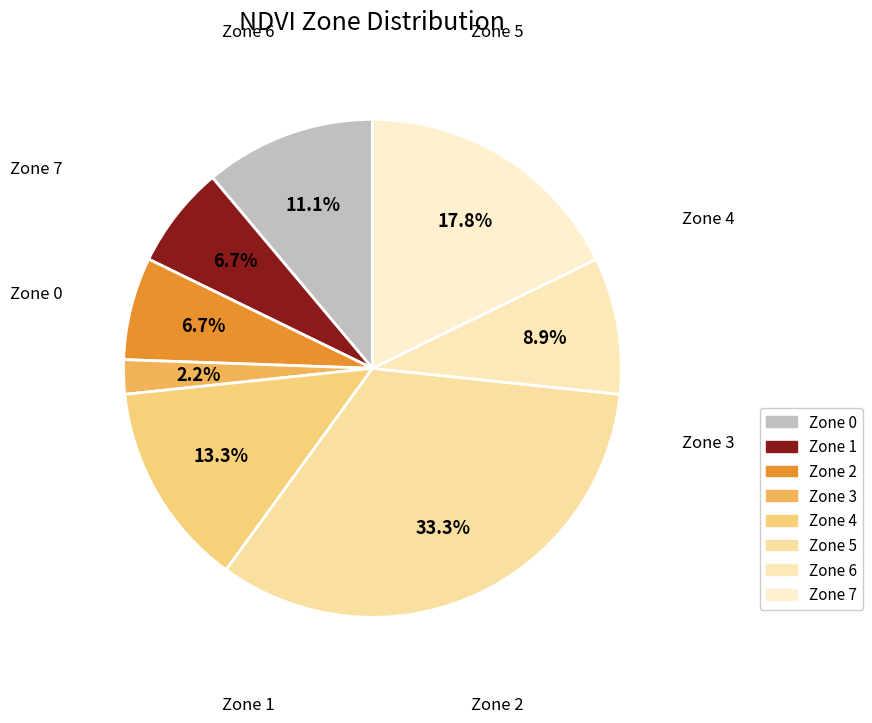

How many segments does this pie chart have?

8